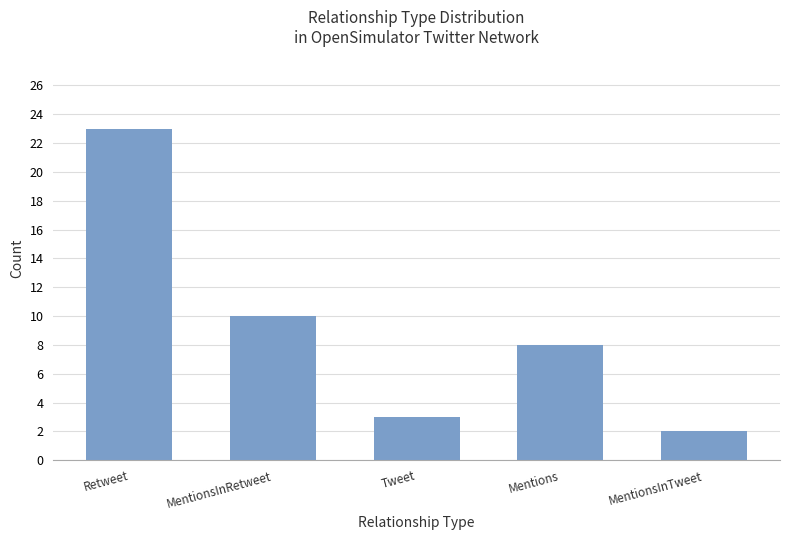

True or false: the data shows 1 at Tweet.

False